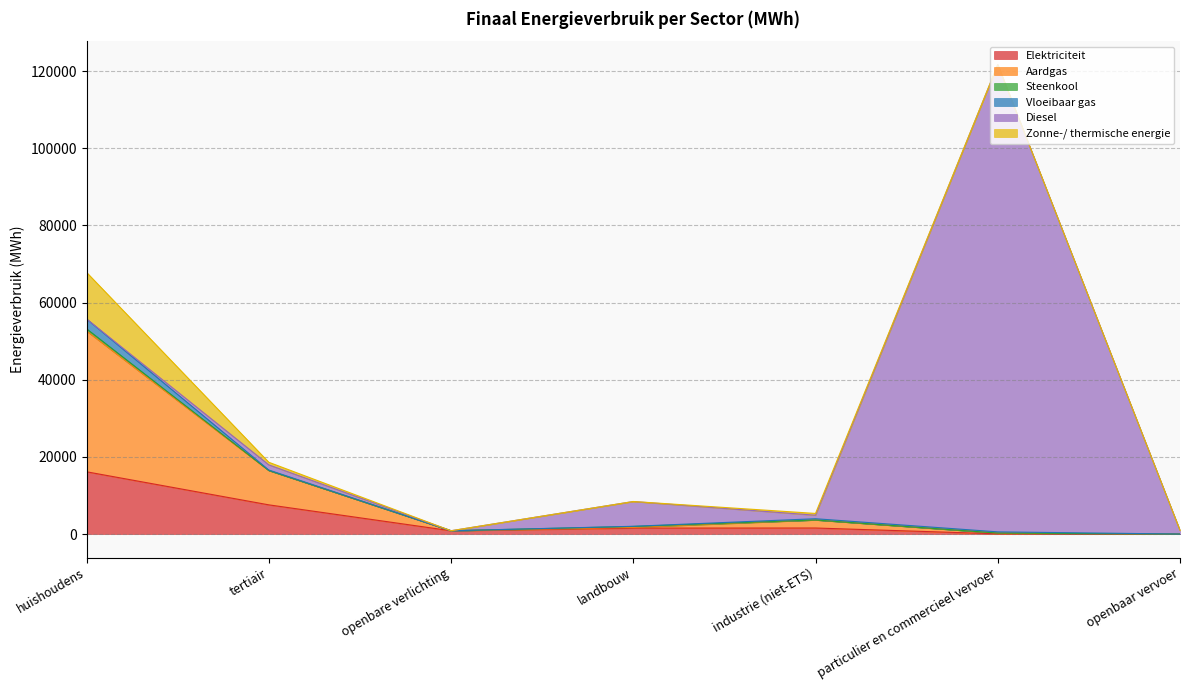

The Zonne-/ thermische energie series shows 12081.7 at huishoudens. True or false?

True